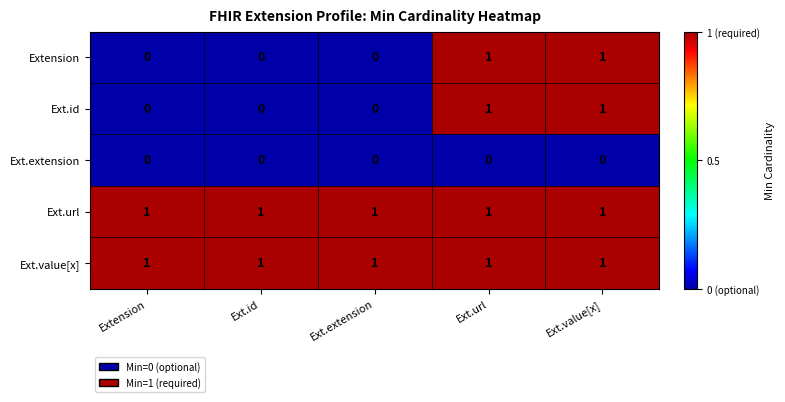

How many Ext.id values are between 0 and 1?

5